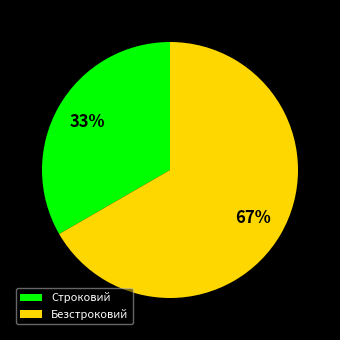

How many slices are in this pie chart?

2